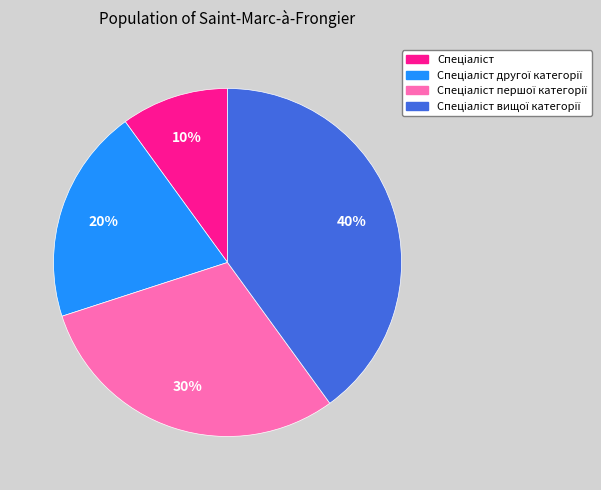

Does any single category account for the majority?

No